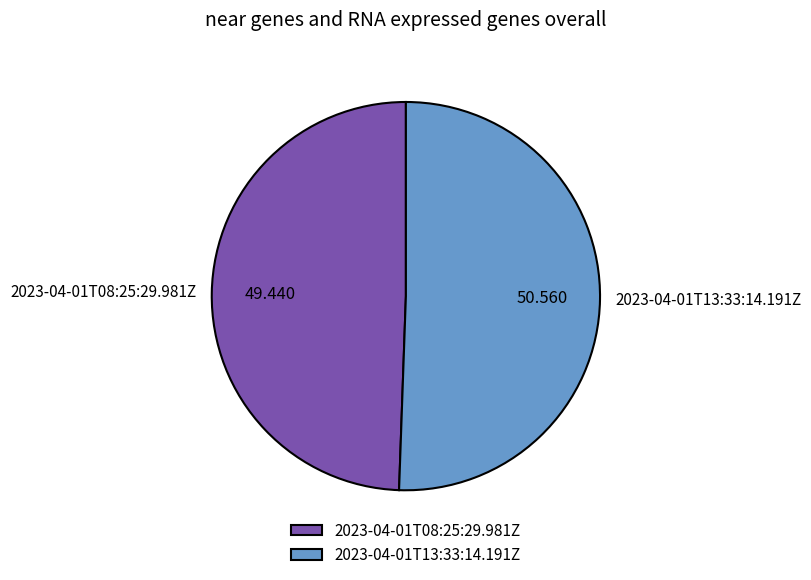

Count the number of slices in the pie.

2